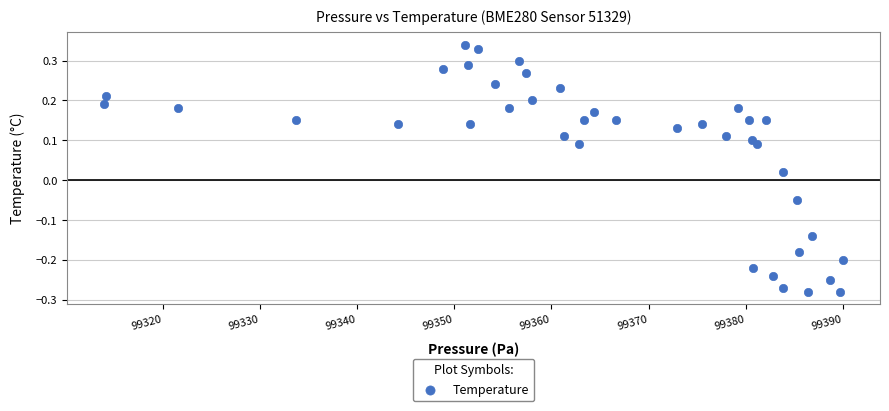

What is the range of Y values (max minus min)?

0.6